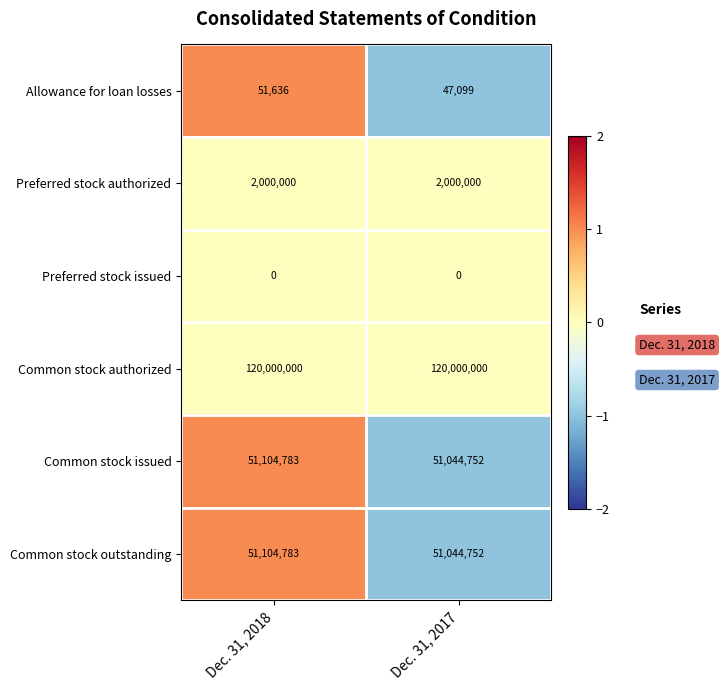

Reading right to left, list all the values displayed in this chart.

Allowance for loan losses: Dec. 31, 2017=47099	Dec. 31, 2018=51636
Preferred stock authorized: Dec. 31, 2017=2000000	Dec. 31, 2018=2000000
Preferred stock issued: Dec. 31, 2017=0	Dec. 31, 2018=0
Common stock authorized: Dec. 31, 2017=120000000	Dec. 31, 2018=120000000
Common stock issued: Dec. 31, 2017=51044752	Dec. 31, 2018=51104783
Common stock outstanding: Dec. 31, 2017=51044752	Dec. 31, 2018=51104783